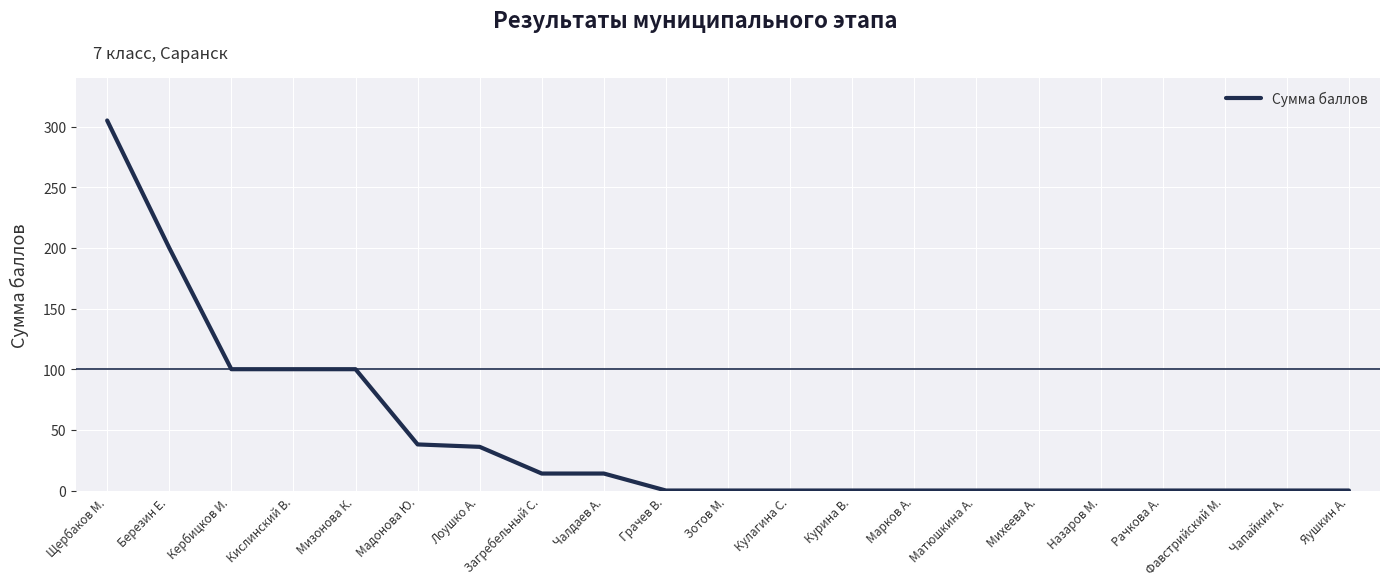

Does the chart display data point markers on the line(s)?

No